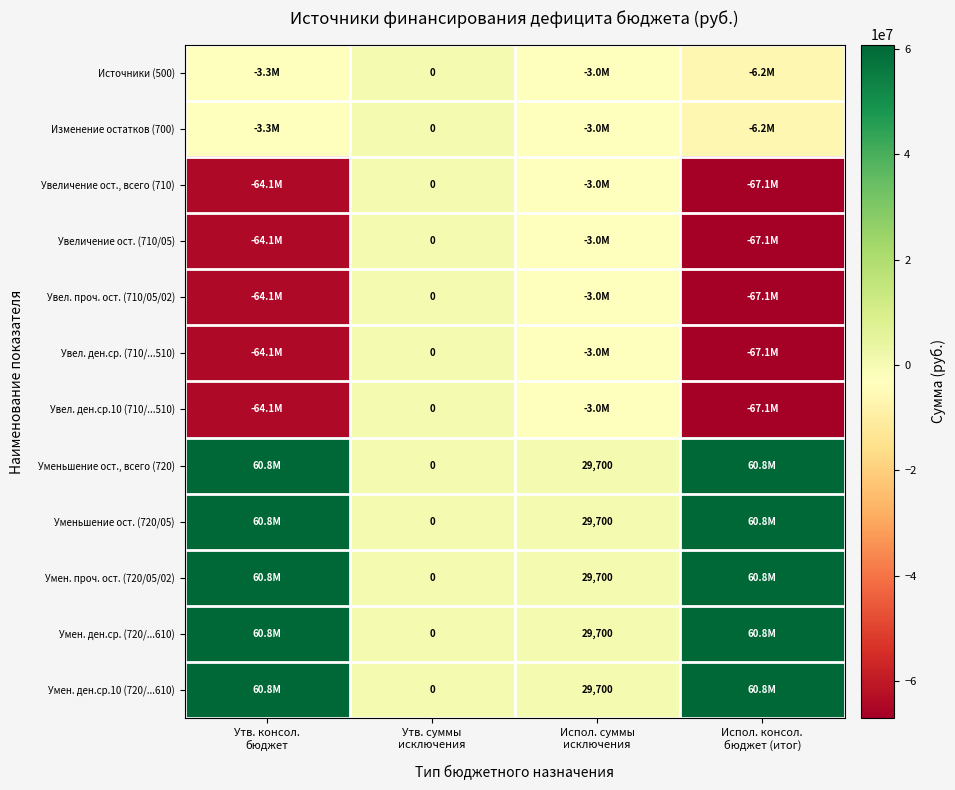

What is the maximum value for Умен. проч. ост. (720/05/02)?

60848661.0